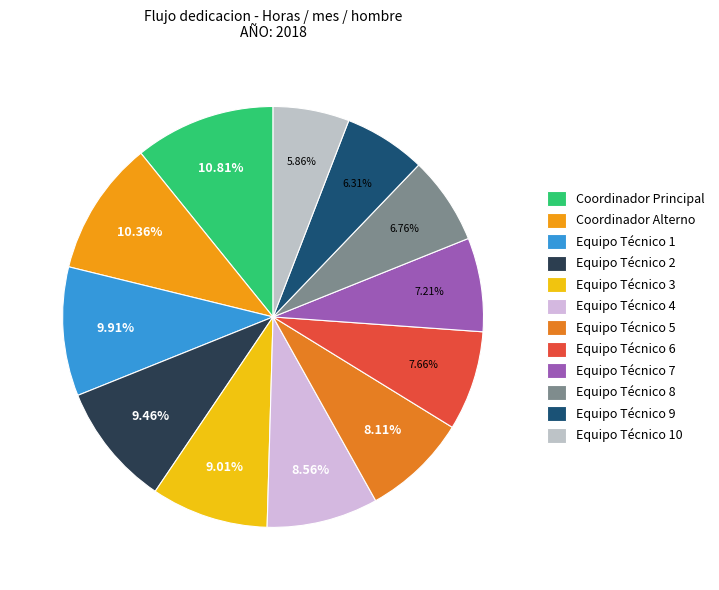

To the nearest percent, what portion does Equipo Técnico 8 represent?

7%